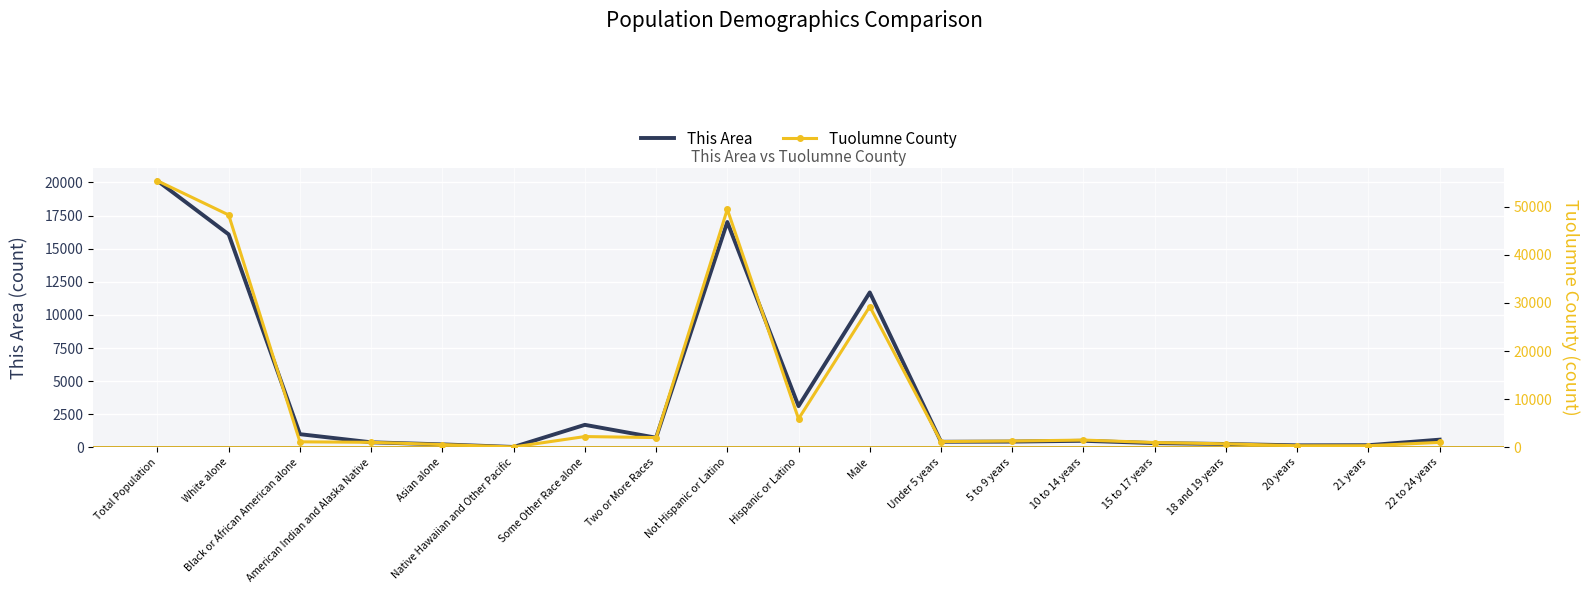

How many data points in Tuolumne County are less than 1195?

9